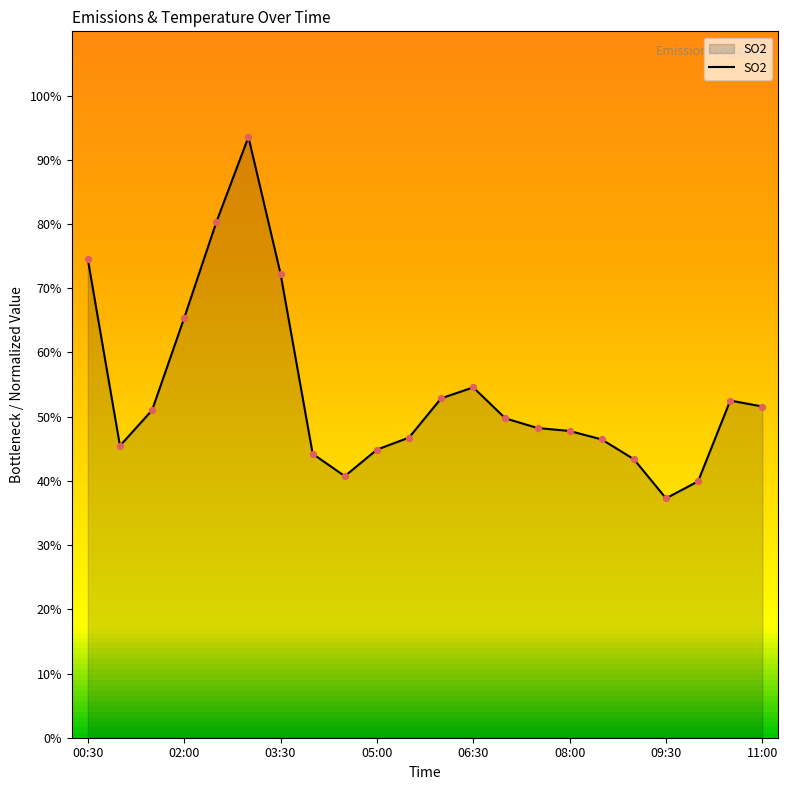

What is the maximum value shown in the chart?

93.5